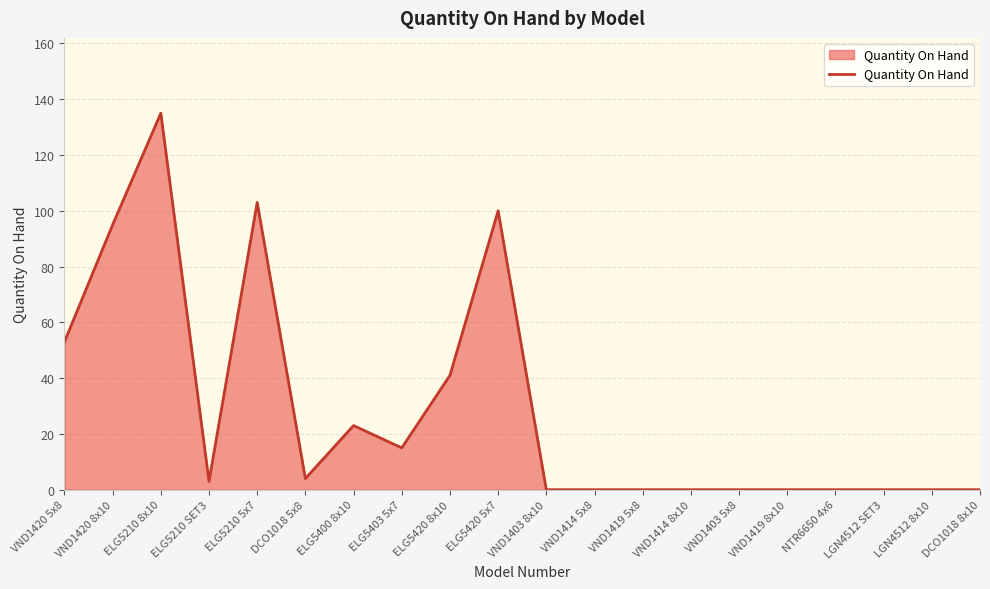

At which category does the data reach its first local valley?

ELG5210 SET3